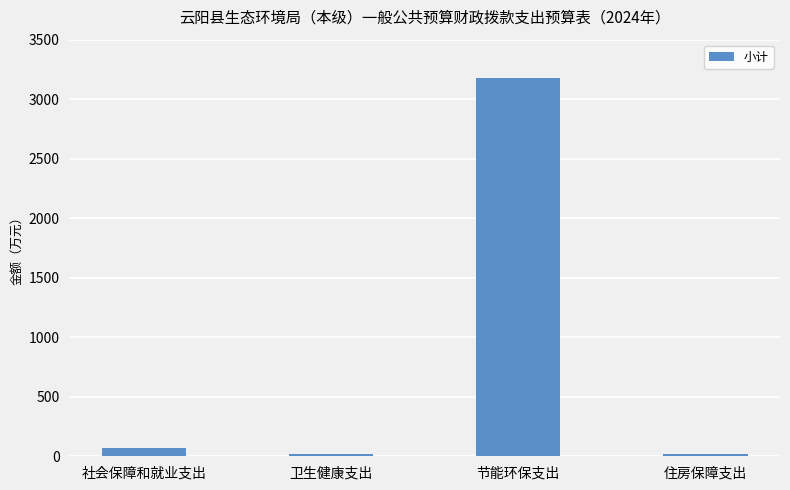

What is the greatest value displayed?

3179.5